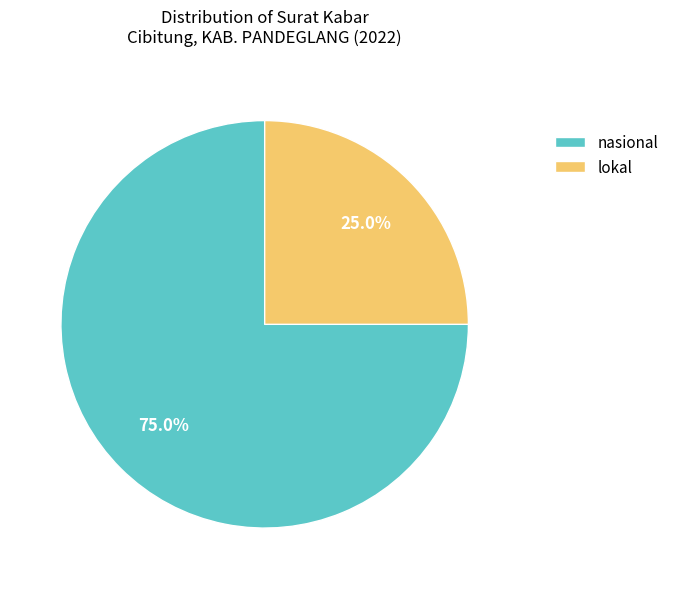

To the nearest percent, what is the combined percentage of lokal and nasional?

100%